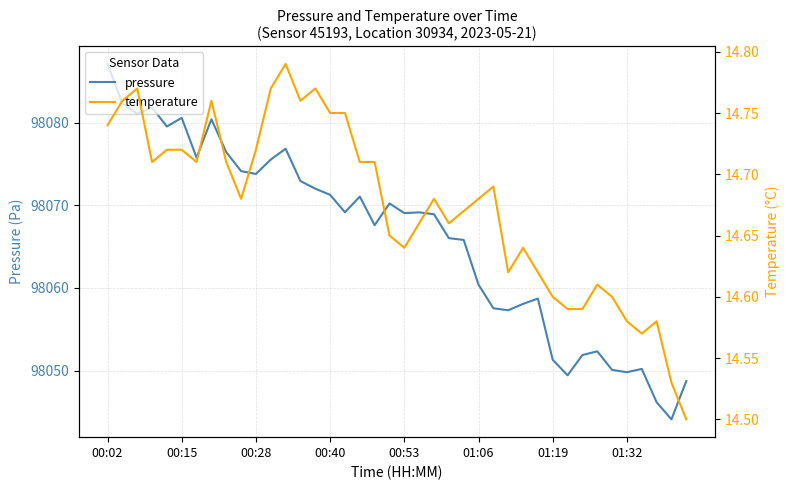

What is the difference between the maximum and minimum values in the pressure series?

43.0